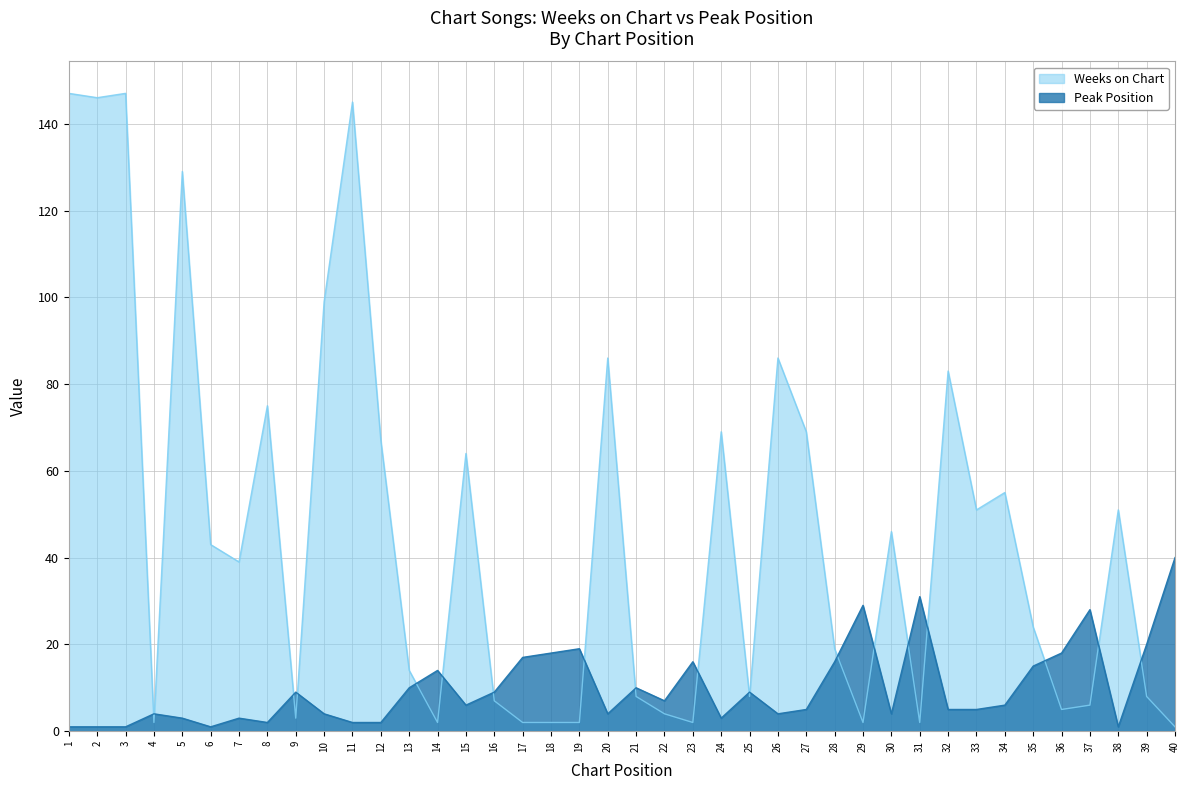

What is the difference between the second highest and second lowest values in the Weeks on Chart series?

145